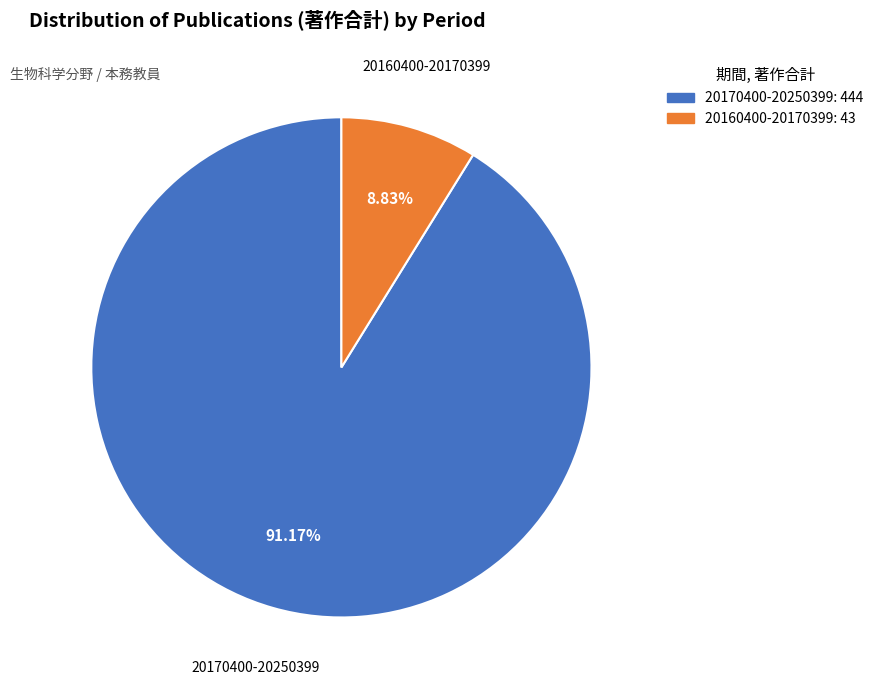

To the nearest percent, what is the combined percentage of 20170400-20250399 and 20160400-20170399?

100%